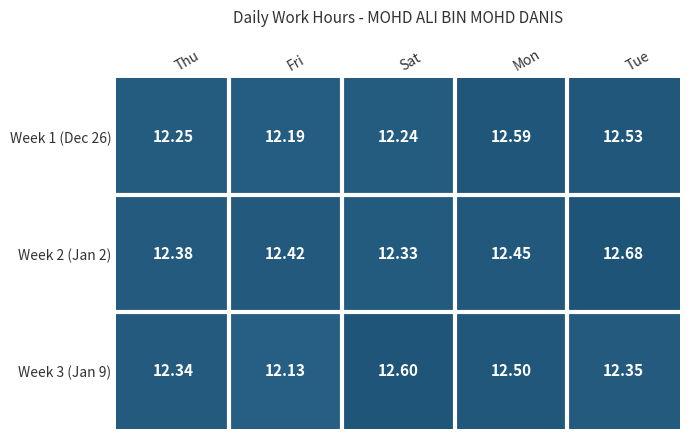

At which category is the sum across all series the highest?

Tue